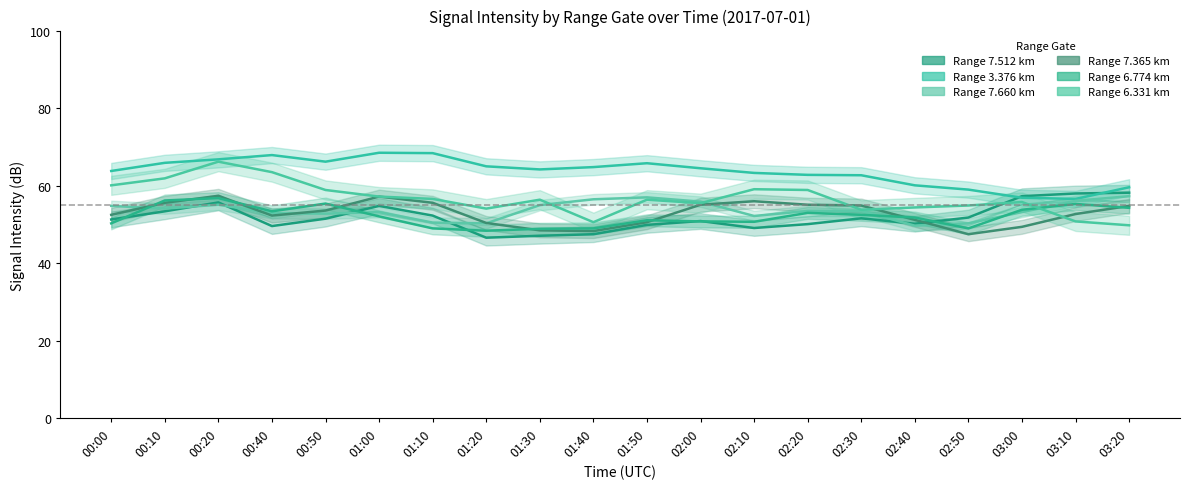

Which series has the largest total across all categories?

3.376